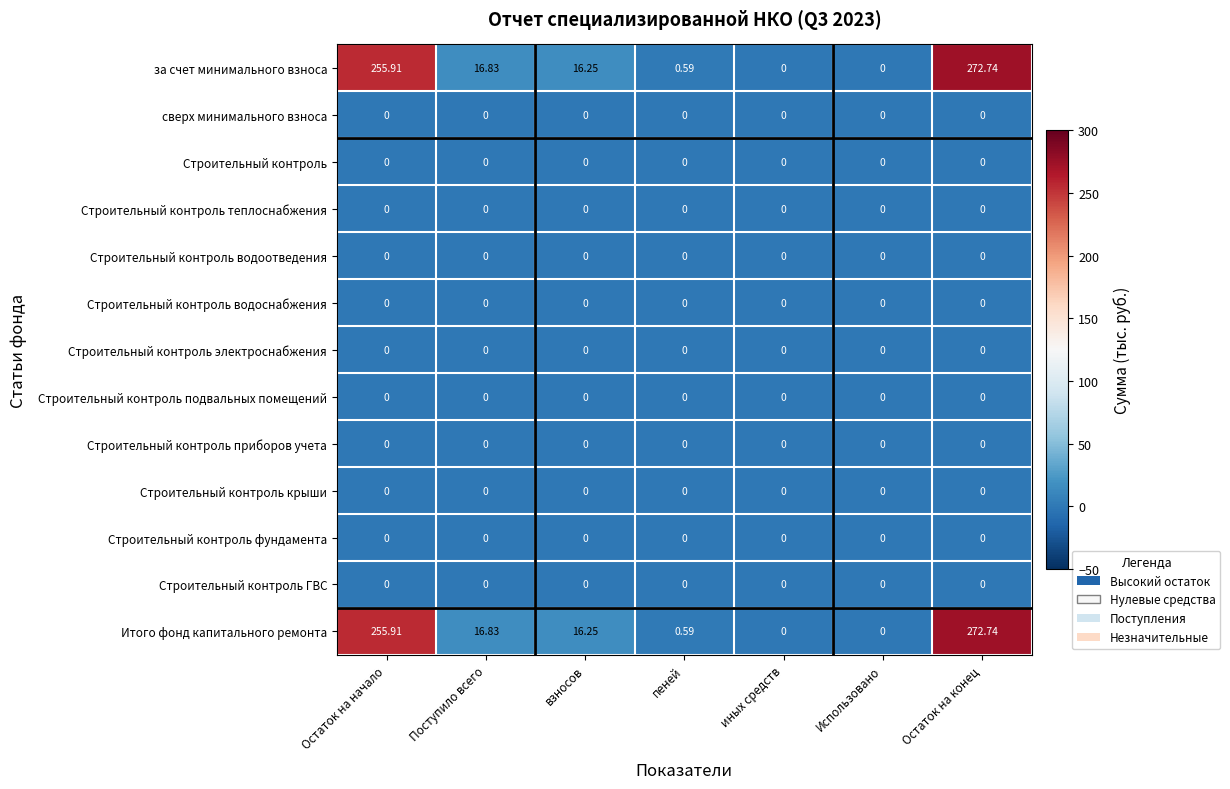

At which category is the sum across all series the highest?

Остаток на конец